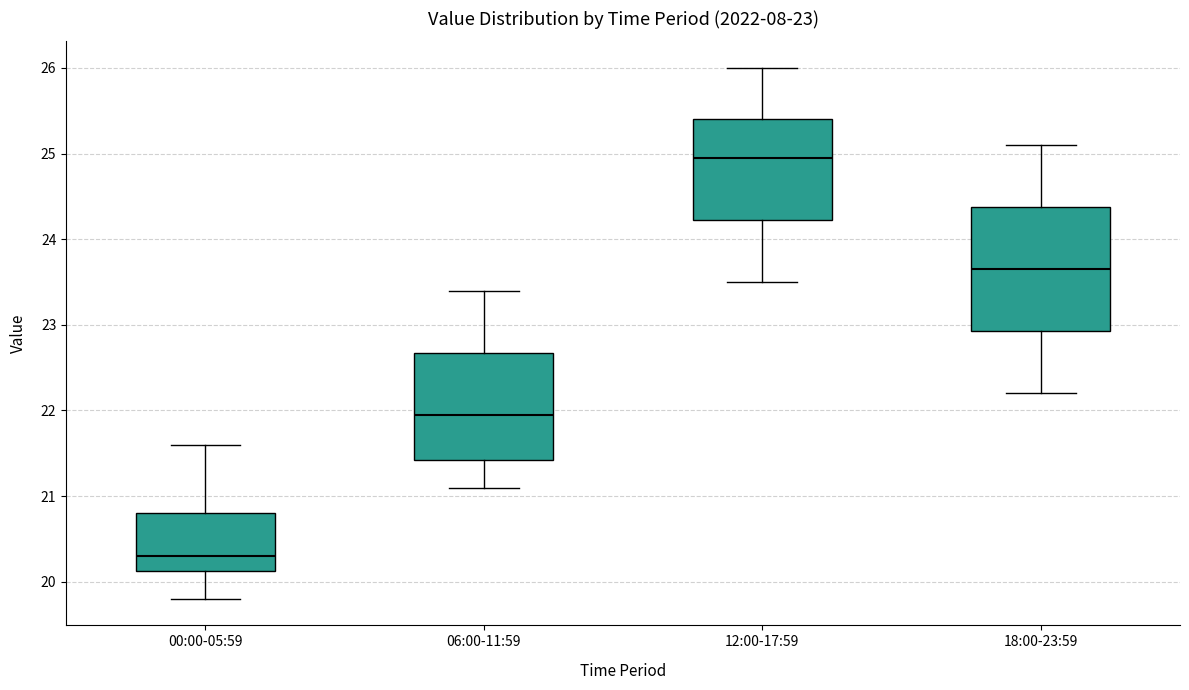

Comparing the boxes themselves (not the whiskers), which one is the tallest?

18:00-23:59